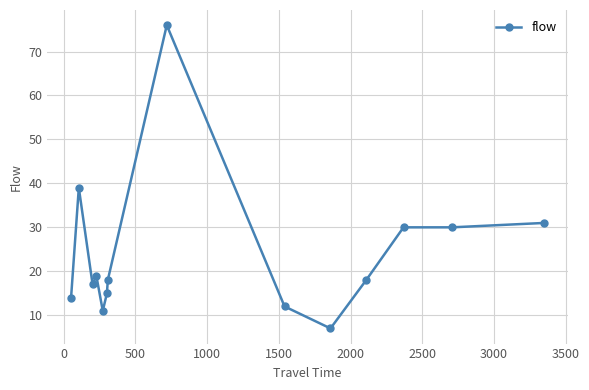

What is the greatest value displayed?

76